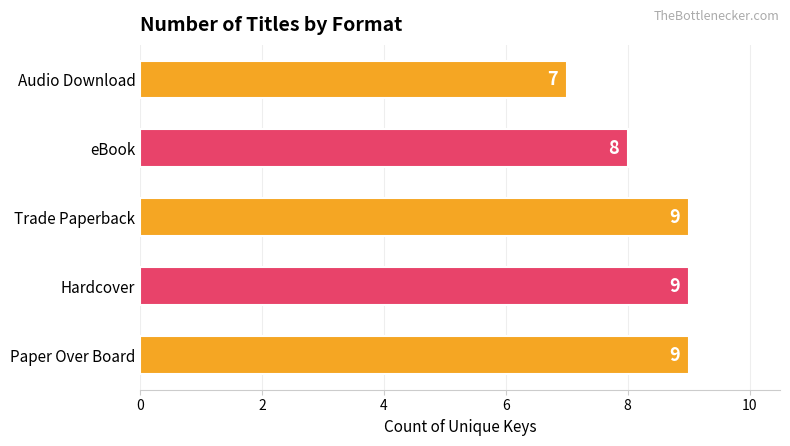

How many series are shown in this chart?

1